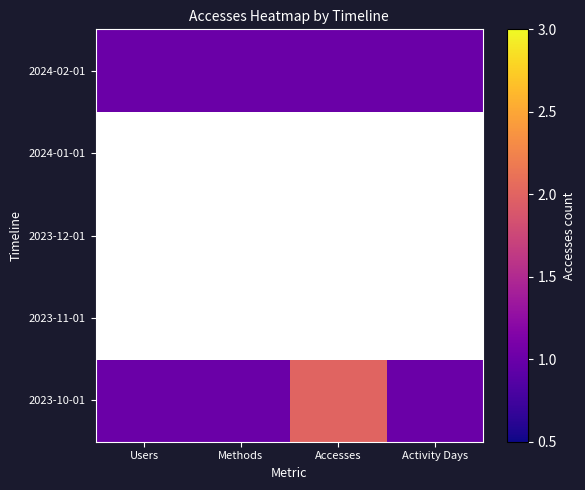

What is the greatest value displayed?

2.0